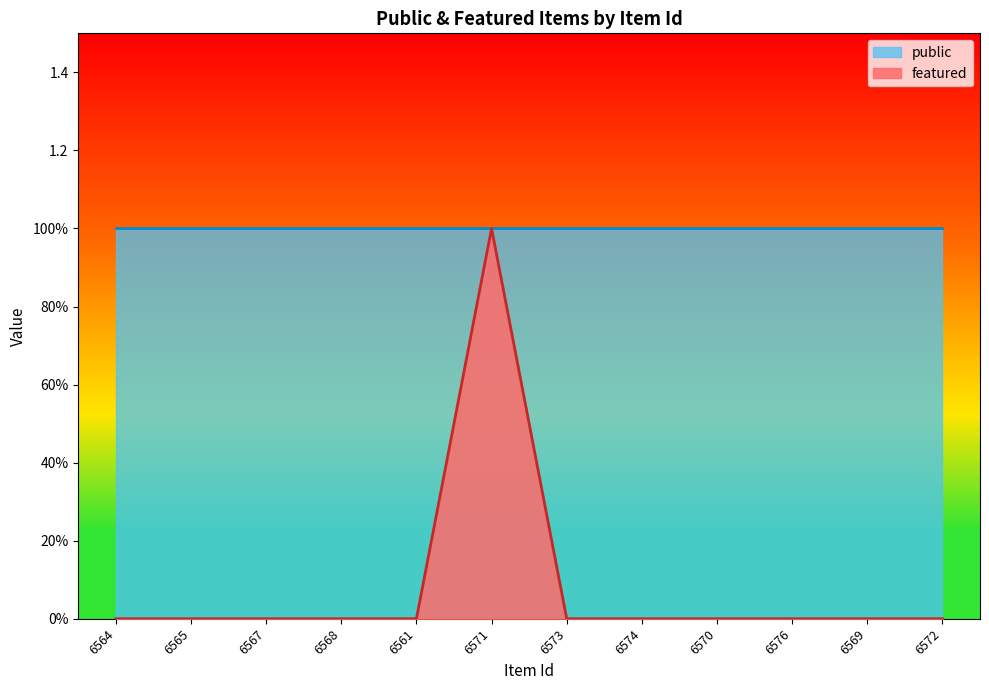

At which category does the data reach its first local peak?

6571